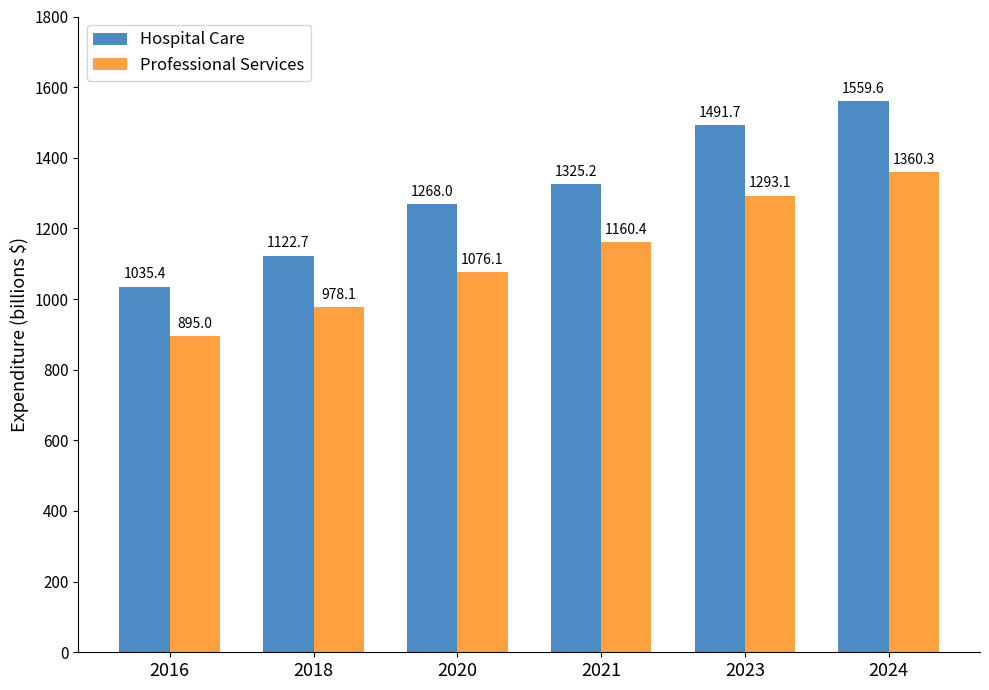

The Hospital Care series shows 1532.6 at 2018. True or false?

False